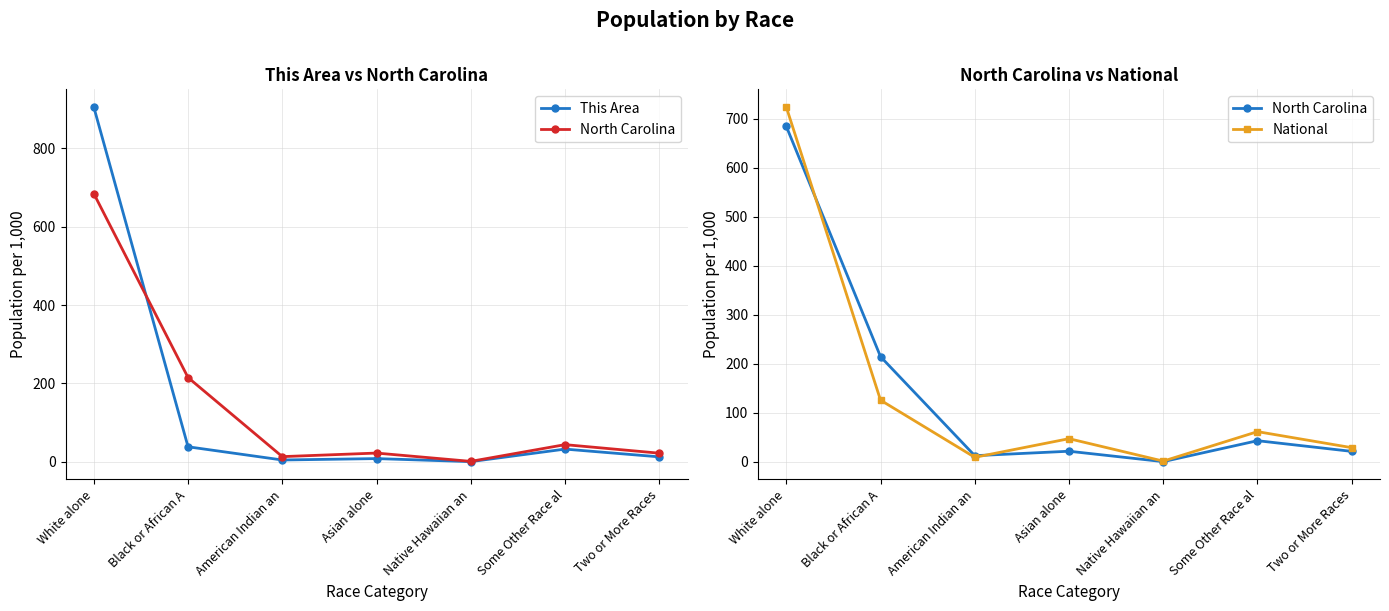

How many values in the National series are below 47?

3